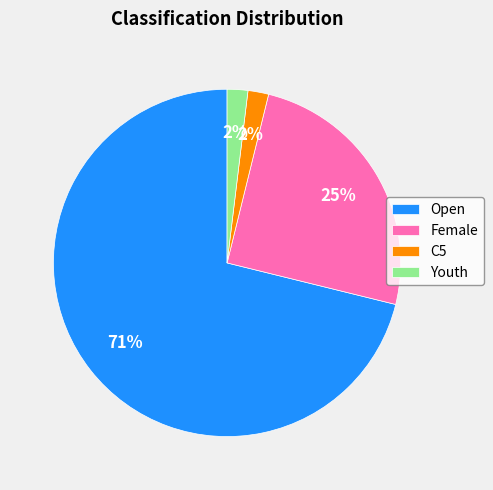

How many segments does this pie chart have?

4